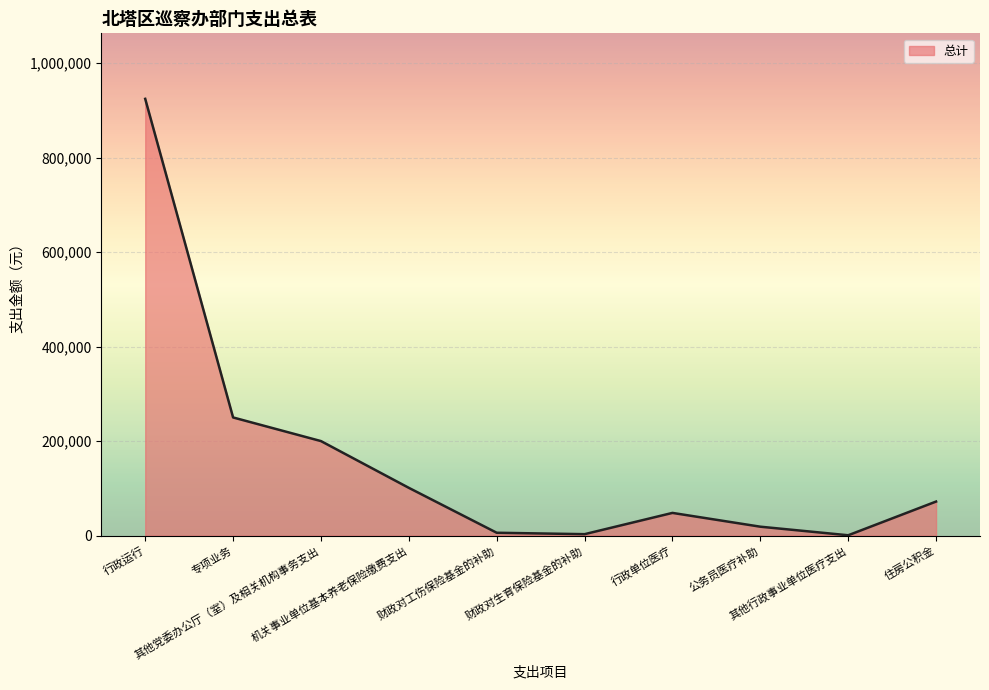

What is the greatest value displayed?

924245